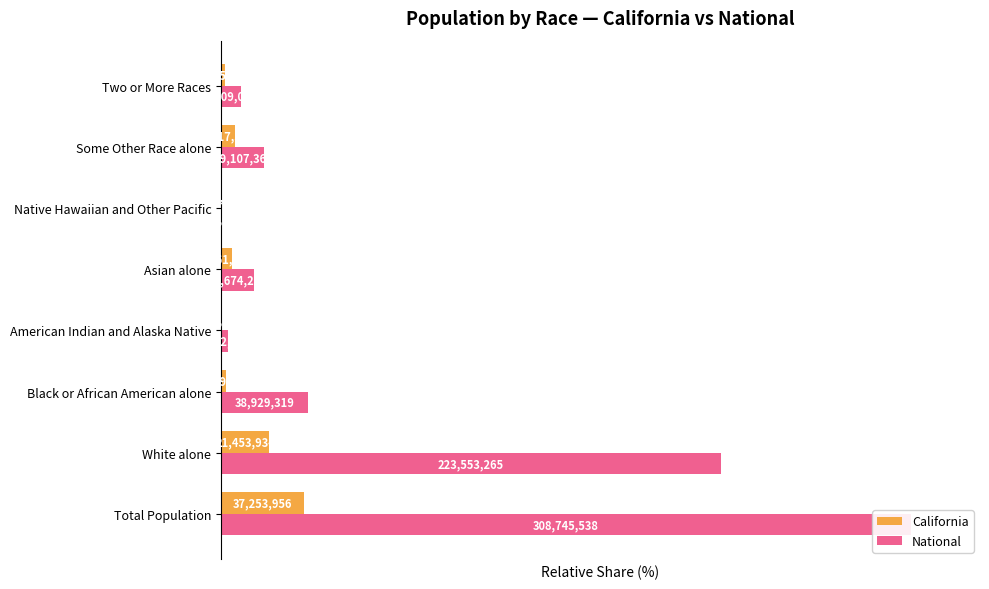

Count the number of data series in this chart.

2